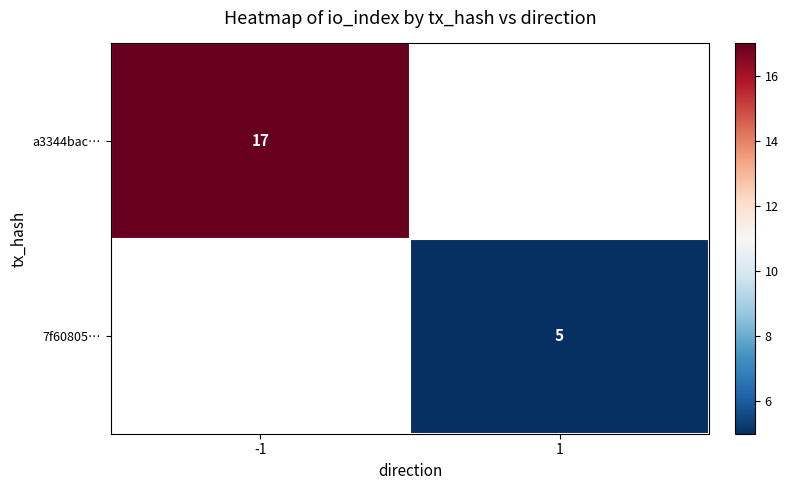

The 7f60805… series shows 2 at 1. True or false?

False